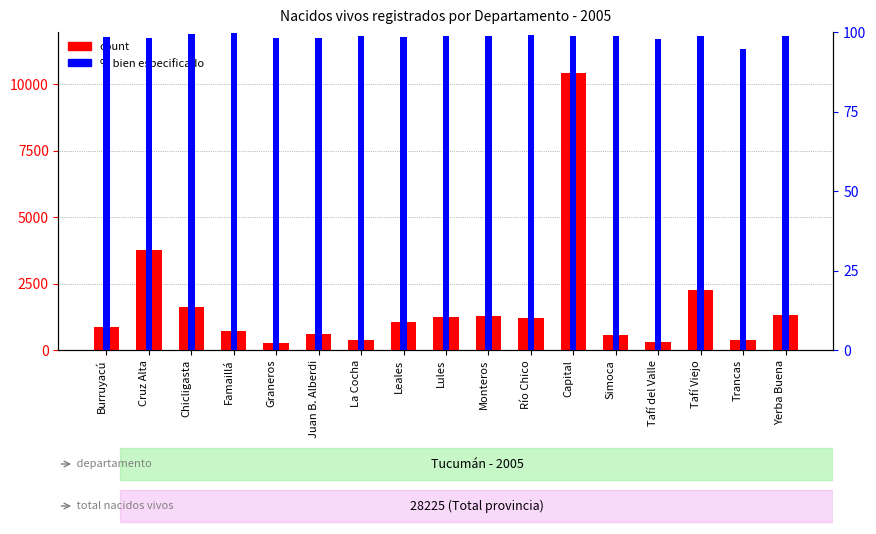

Rank the categories by value from lowest to highest.

Graneros, Tafí del Valle, Trancas, La Cocha, Simoca, Juan B. Alberdi, Famaillá, Burruyacú, Leales, Río Chico, Lules, Monteros, Yerba Buena, Chicligasta, Tafí Viejo, Cruz Alta, Capital